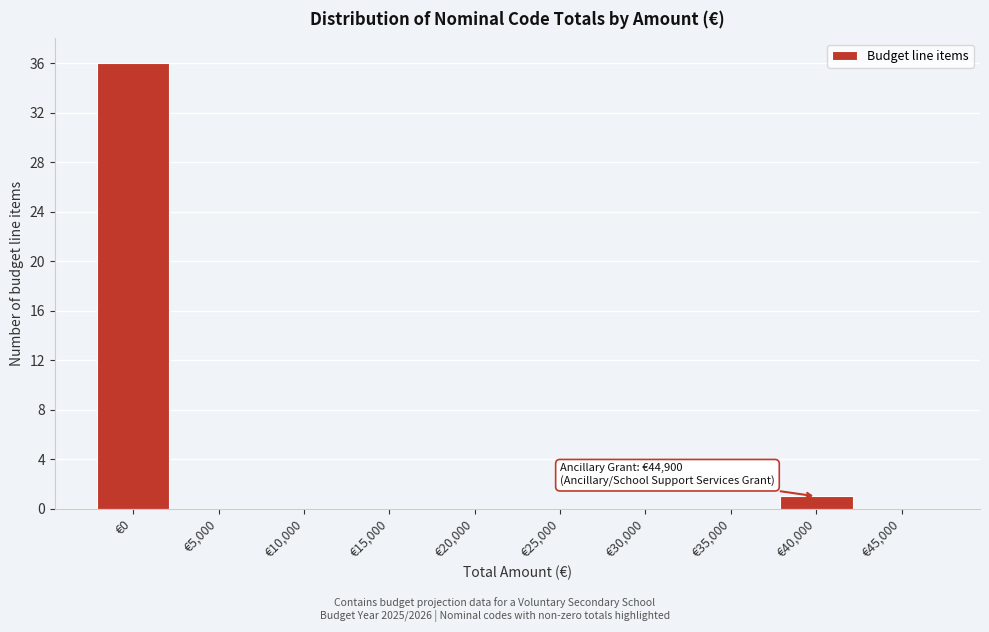

Reading left to right, transcribe all the data shown in this chart.

€0=36	€5,000=0	€10,000=0	€15,000=0	€20,000=0	€25,000=0	€30,000=0	€35,000=0	€40,000=1	€45,000=0